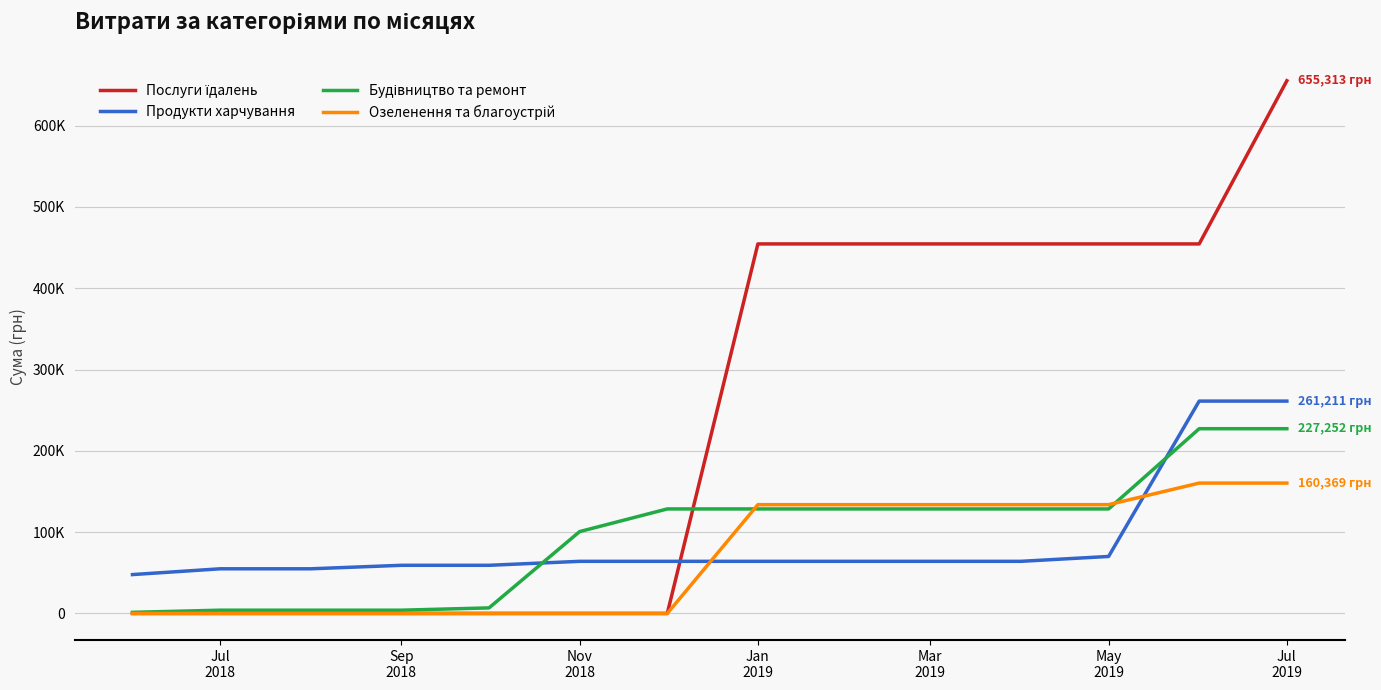

Is this an area chart (filled region under the line)?

No